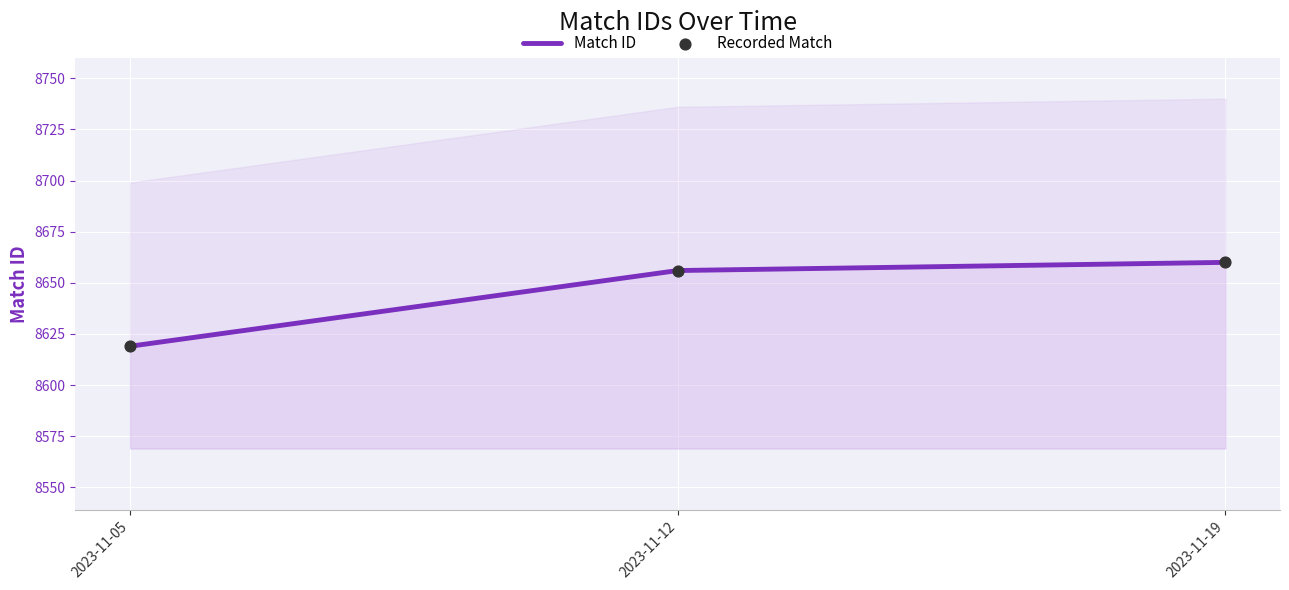

At which category is the sum across all series the highest?

2023-11-19